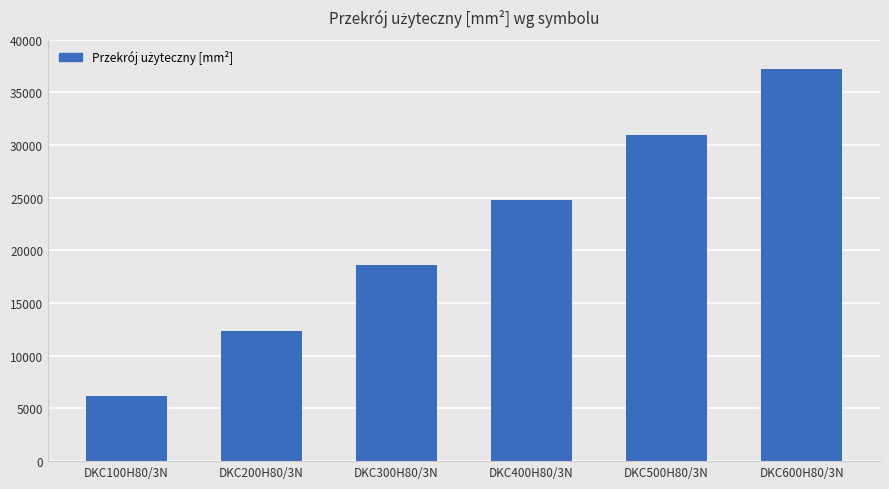

Between DKC500H80/3N and DKC600H80/3N, which is larger?

DKC600H80/3N